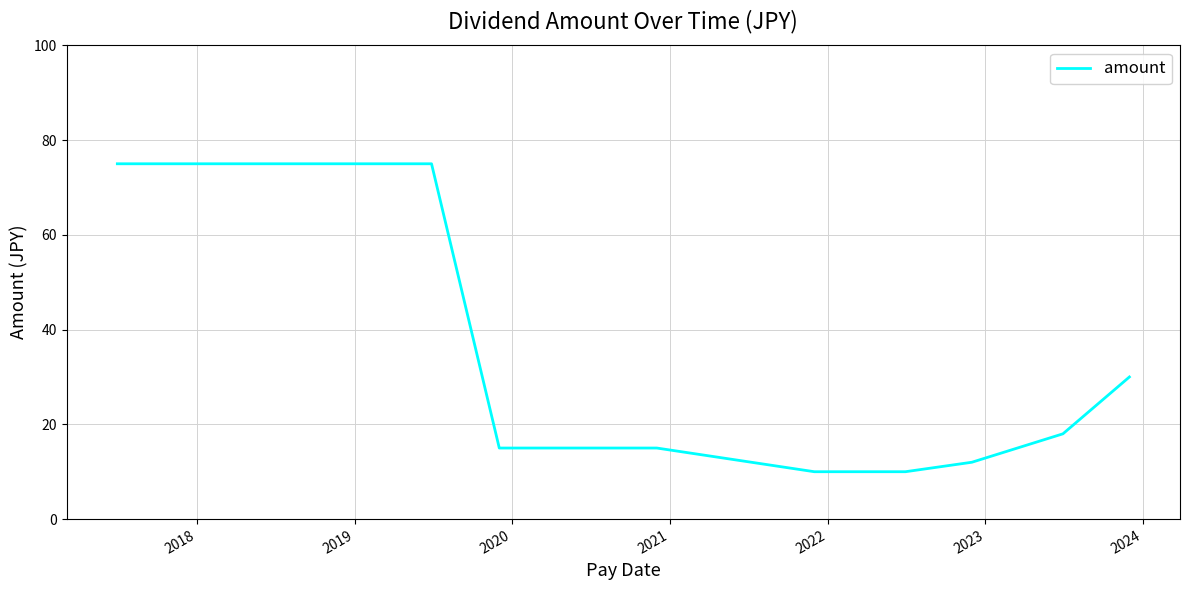

What is the difference between the maximum and minimum values?

65